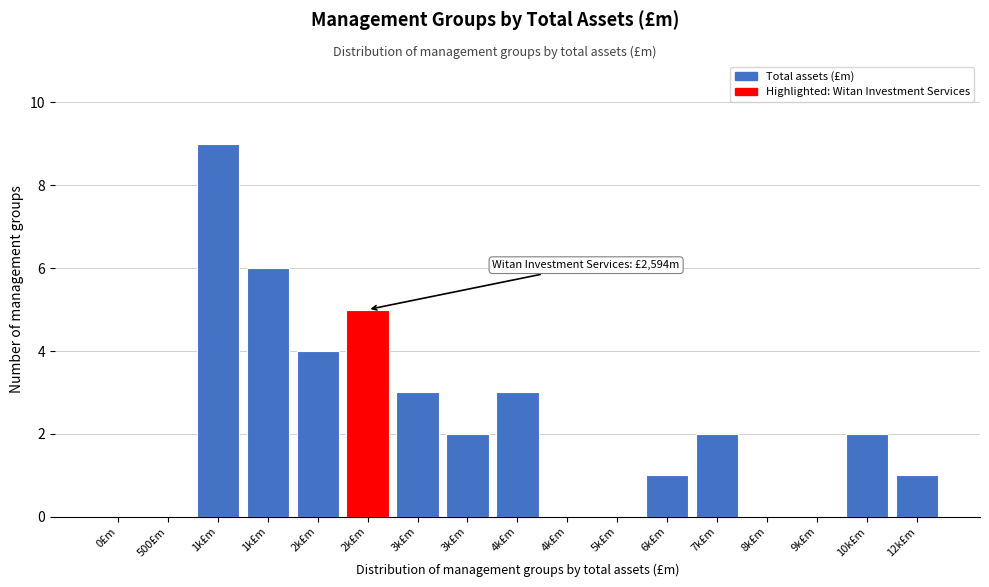

Count the number of categories in the chart.

17